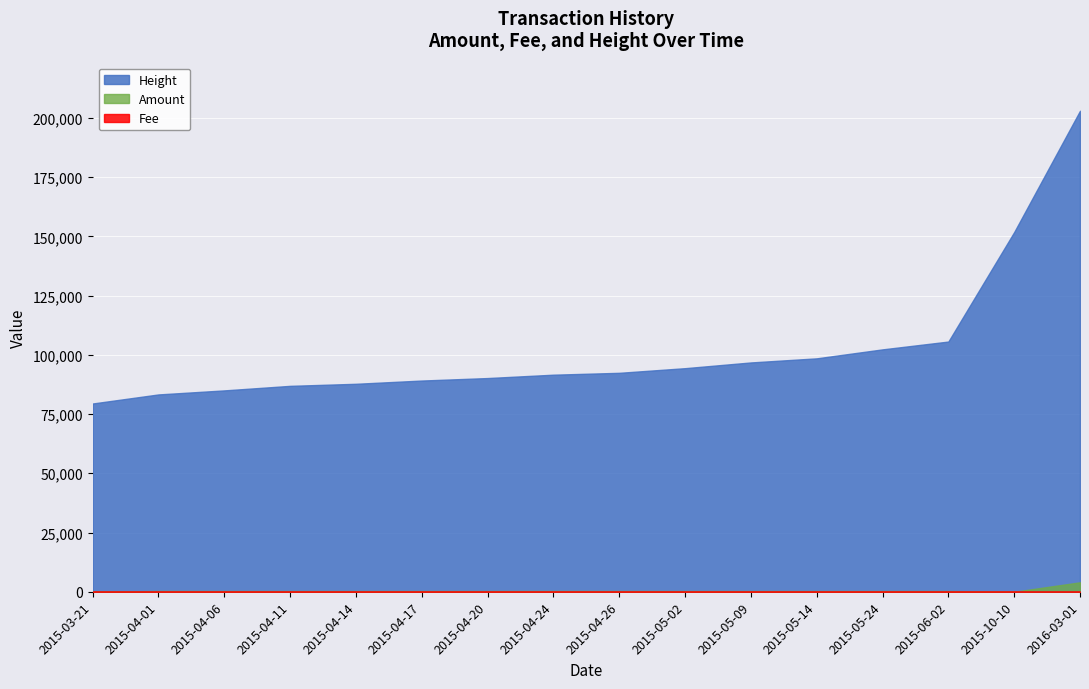

Reading left to right, list all the values displayed in this chart.

Amount: 0.0	324.0	303.3	300.8	301.4	302.1	306.3	330.0	317.8	301.6	301.4	300.5	300.2	301.7	0.0	3985.0
Fee: 1.0	1.0	1.0	1.0	1.0	1.0	1.0	1.0	1.0	1.0	1.0	1.0	1.0	1.0	1.0	4.0
Height: 79463.0	83290.0	84993.0	86910.0	87780.0	89151.0	90202.0	91621.0	92410.0	94371.0	96790.0	98521.0	102310.0	105611.0	151830.0	203028.0